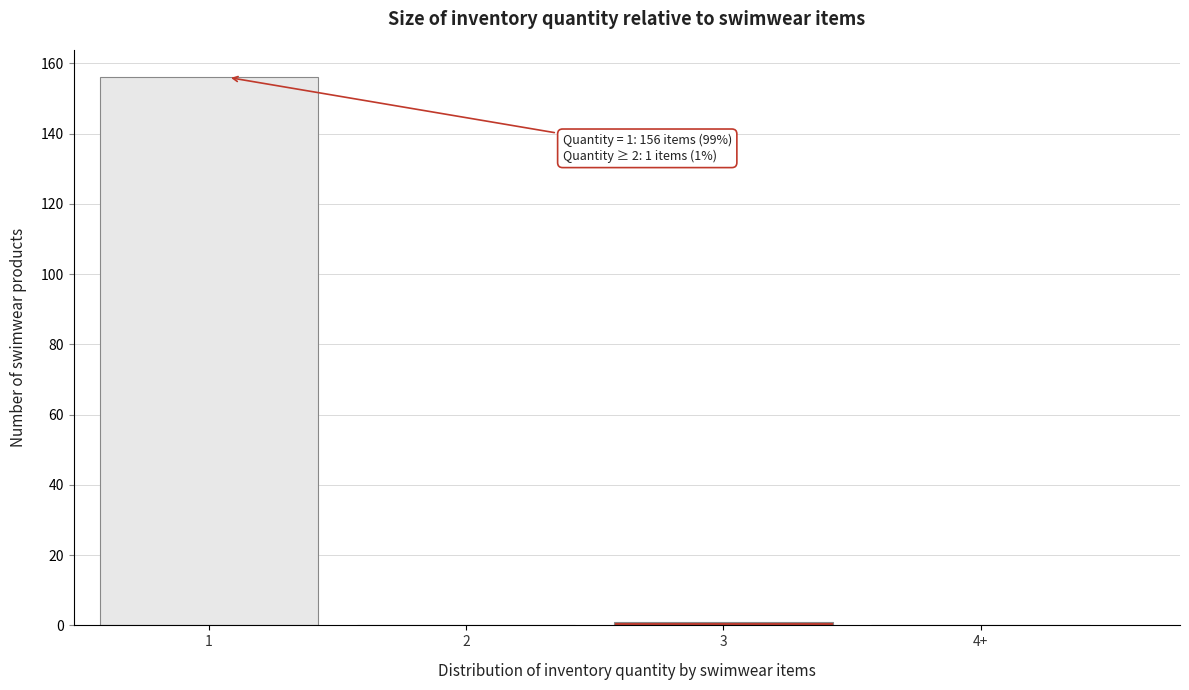

Reading right to left, list all the values displayed in this chart.

4+=0	3=1	2=0	1=156